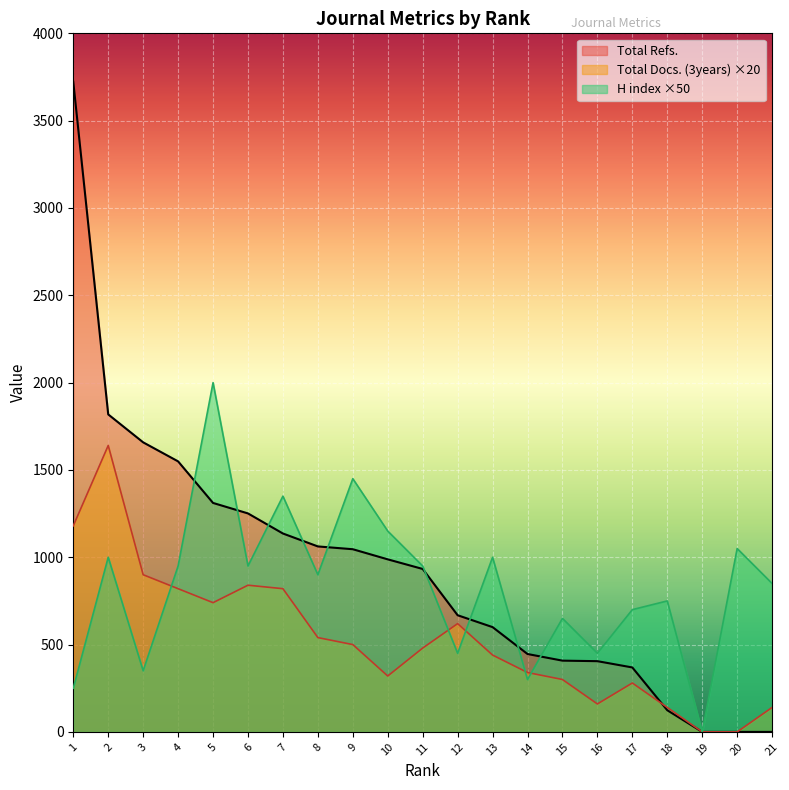

Where do Total Refs. and H index first cross each other?

4 and 5